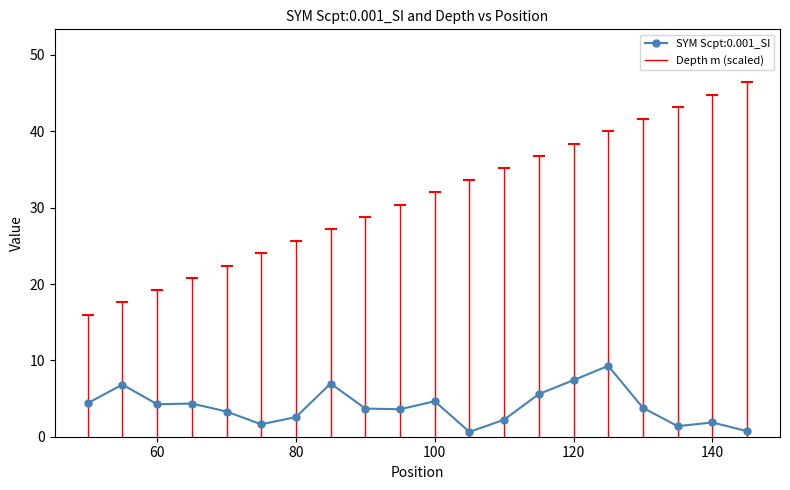

What is the greatest value displayed?

9.3